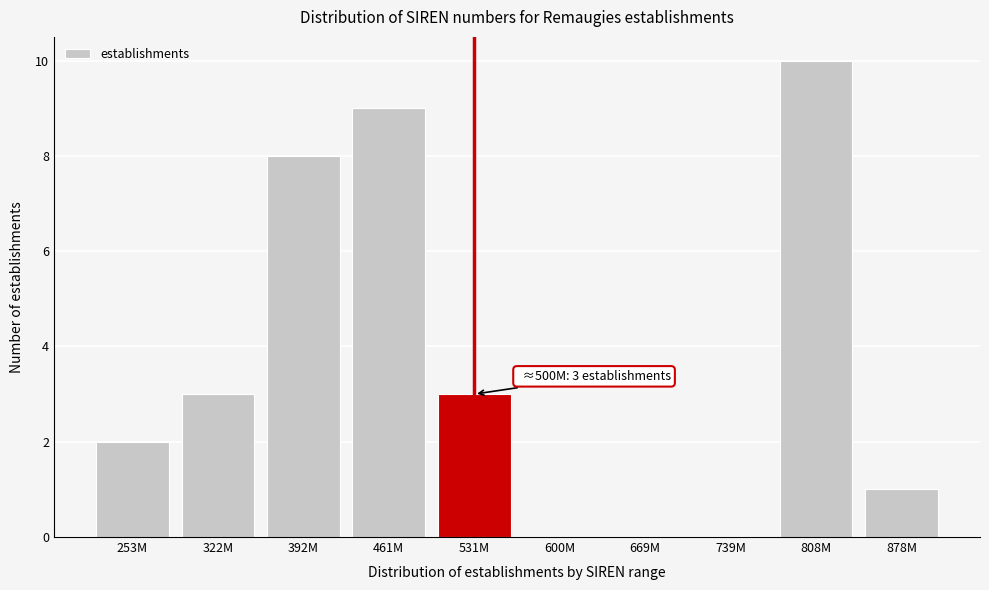

Reading left to right, transcribe all the data shown in this chart.

253M=2	322M=3	392M=8	461M=9	531M=3	600M=0	669M=0	739M=0	808M=10	878M=1